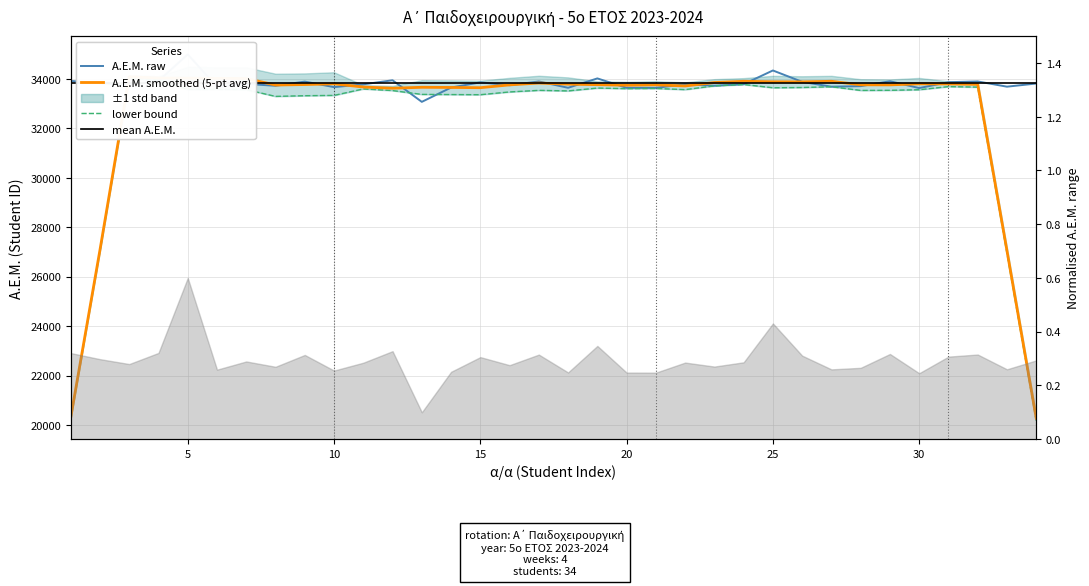

Reading left to right, extract all data points from this chart.

1=33913	2=33826	3=33756	4=33915	5=34986	6=33676	7=33793	8=33717	9=33886	10=33663	11=33775	12=33940	13=33067	14=33645	15=33855	16=33740	17=33891	18=33636	19=34015	20=33634	21=33633	22=33777	23=33720	24=33781	25=34336	26=33876	27=33680	28=33702	29=33900	30=33625	31=33862	32=33892	33=33681	34=33808